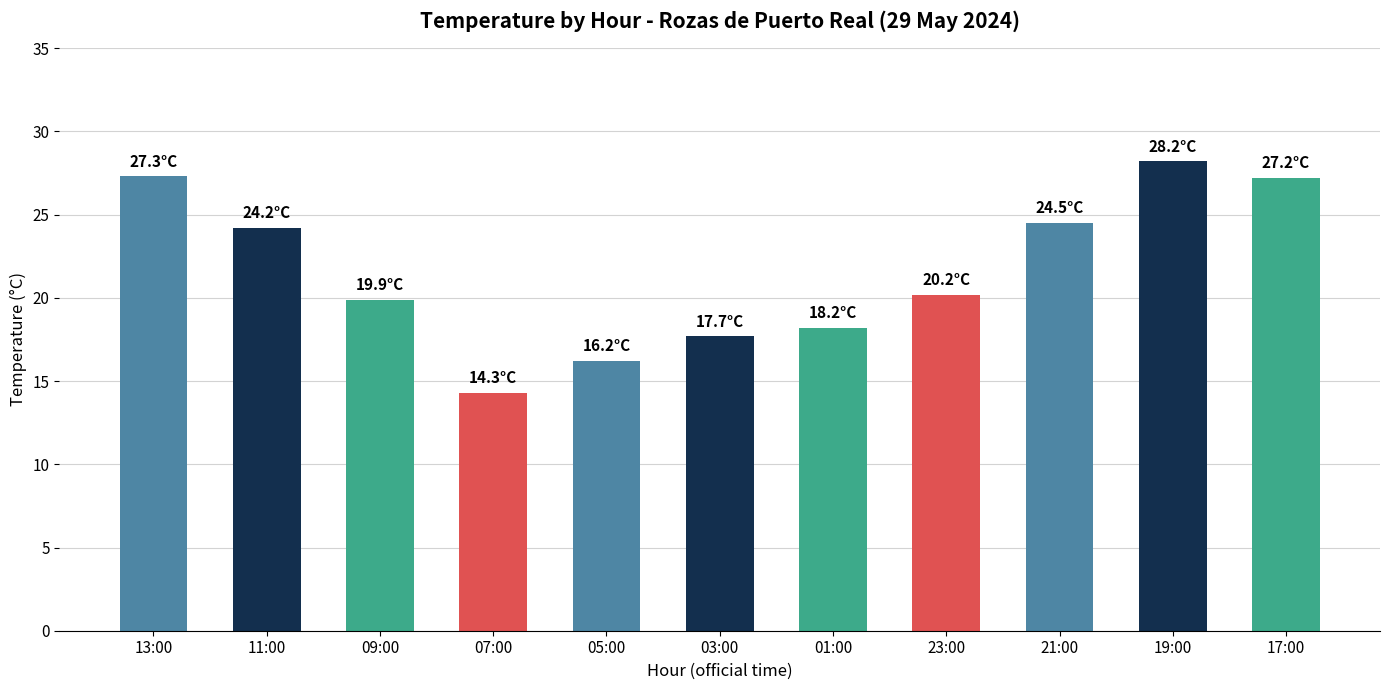

What is the difference between the maximum and minimum values?

13.9